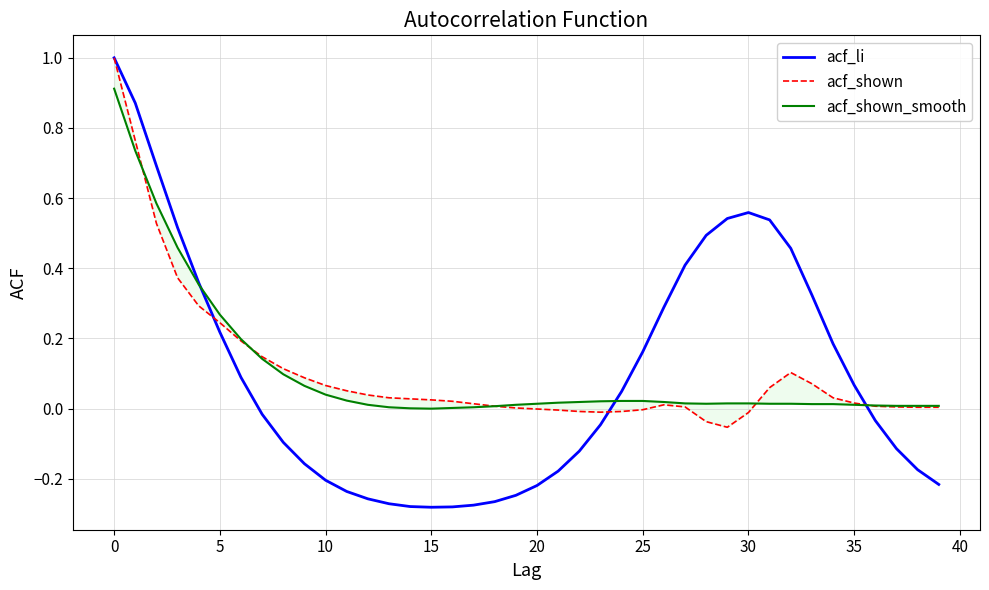

What is the label of the 40th point from the left?

39